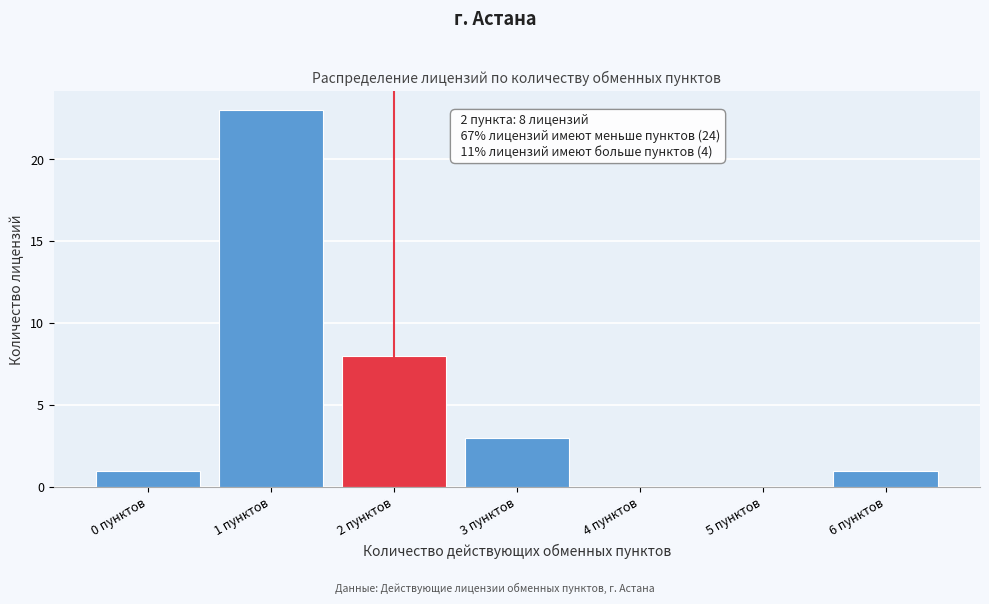

Reading right to left, extract all data points from this chart.

6 пунктов=1	5 пунктов=0	4 пунктов=0	3 пунктов=3	2 пунктов=8	1 пунктов=23	0 пунктов=1